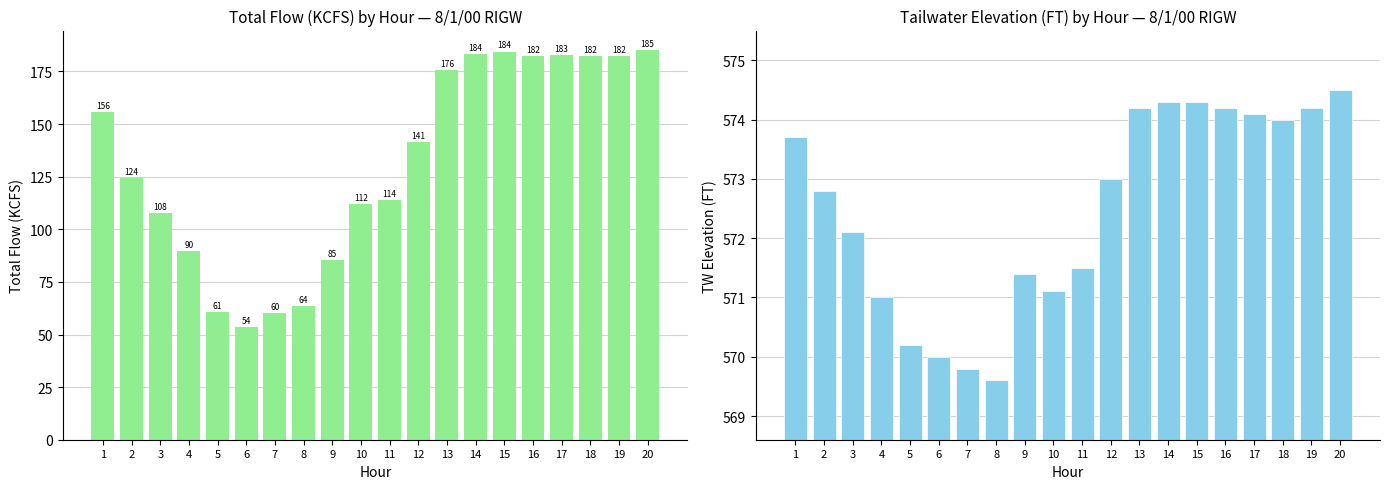

True or false: TOTAL FLOW (KCFS) has a value of 60.8 at 5.

True